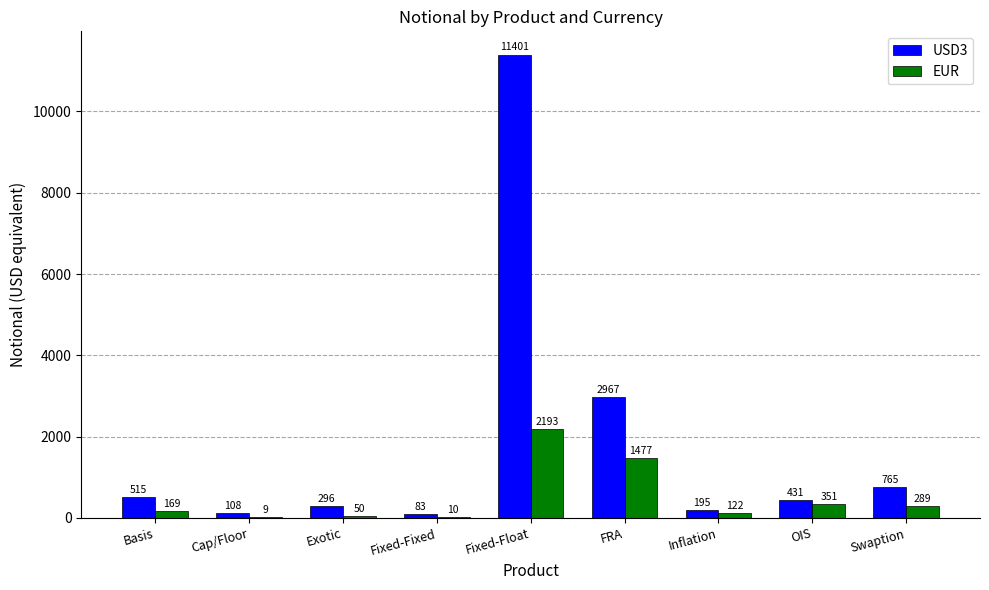

Where does the USD3 series first go above 431?

Basis